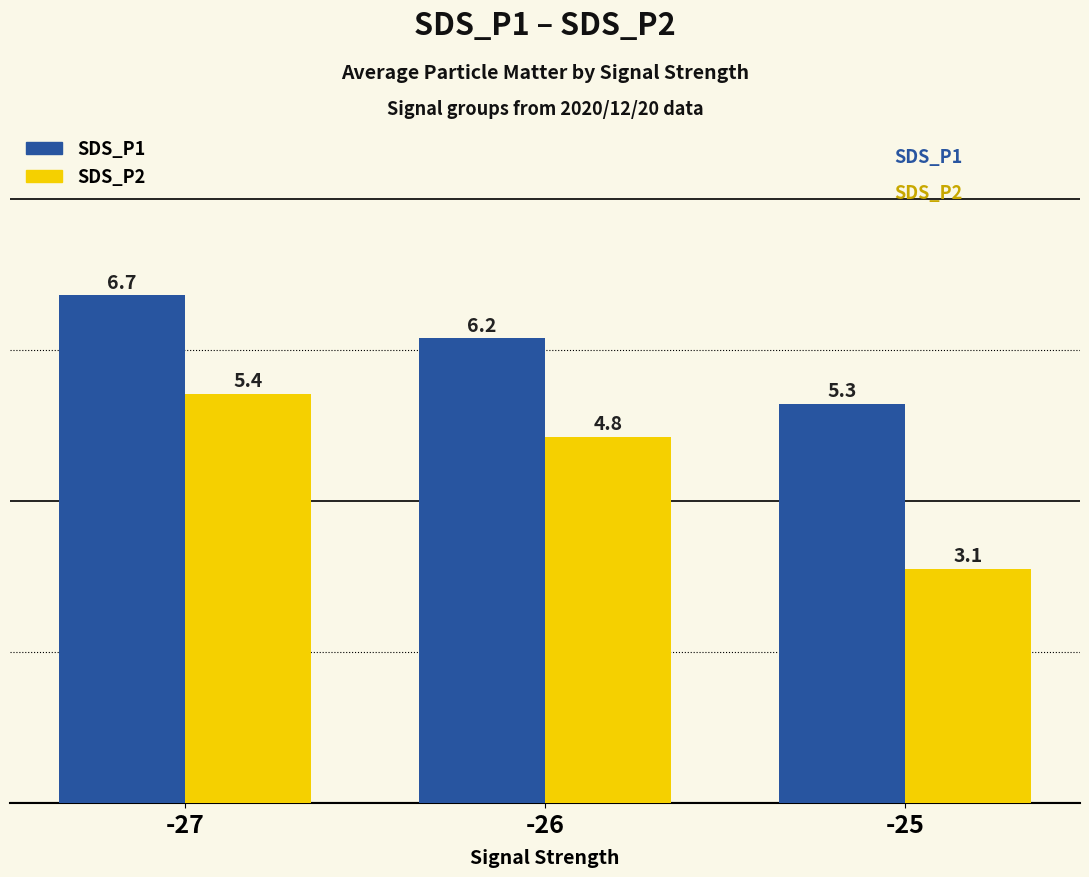

How many bars are there in total?

6